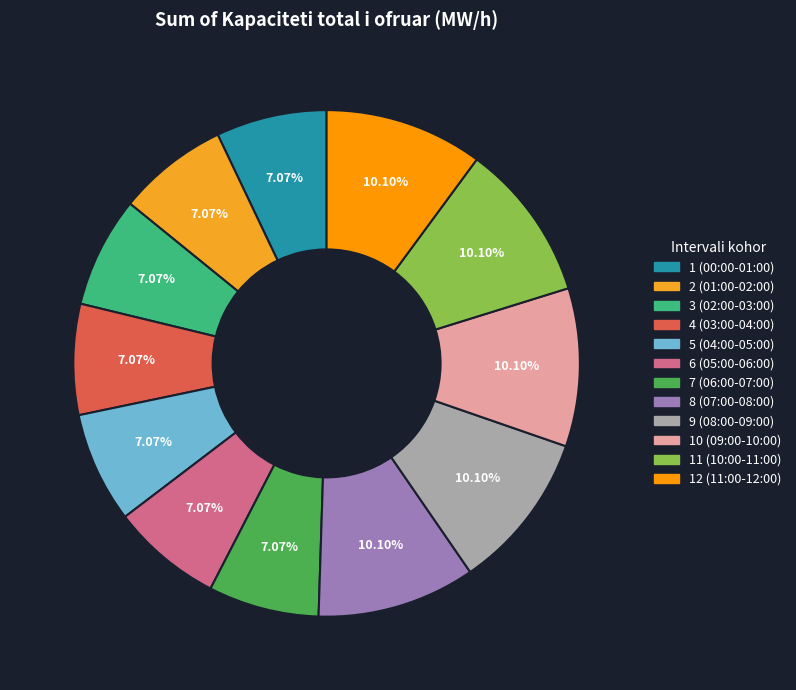

Is it true that 6 (05:00-06:00) is 7% of the pie?

True